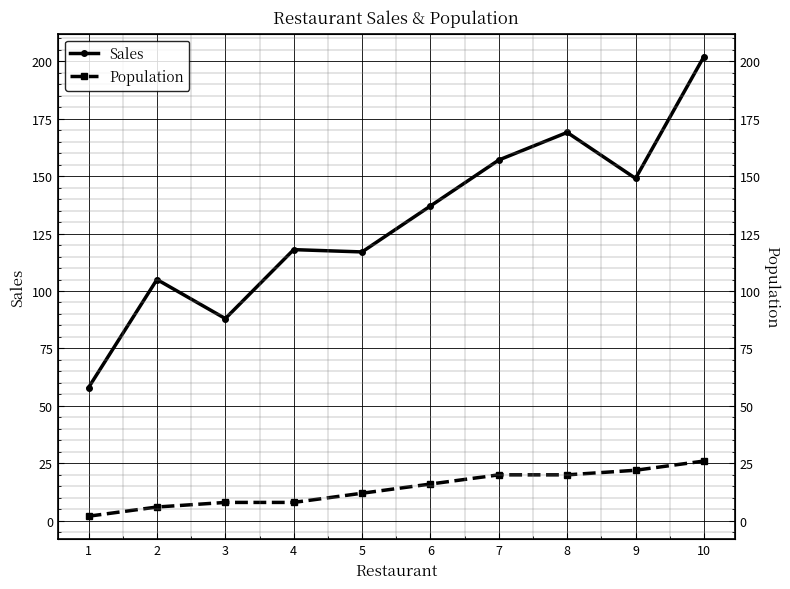

Is it true that Sales equals 117 at 5?

True